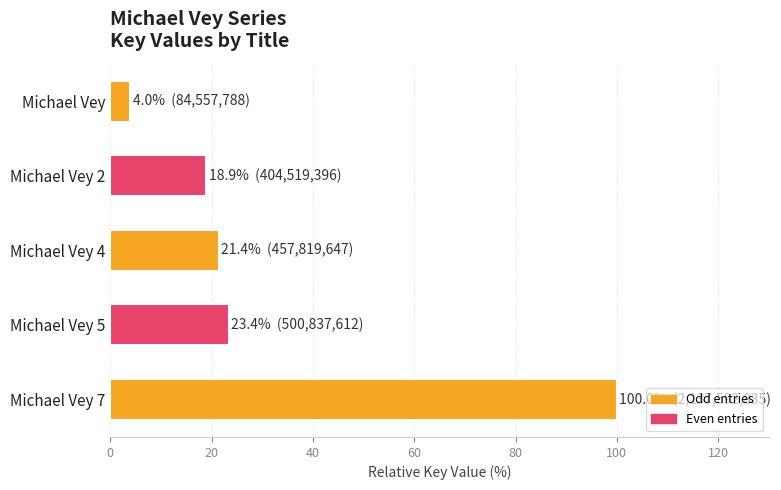

Reading bottom to top, transcribe all the data shown in this chart.

100.0	23.4	21.4	18.9	4.0